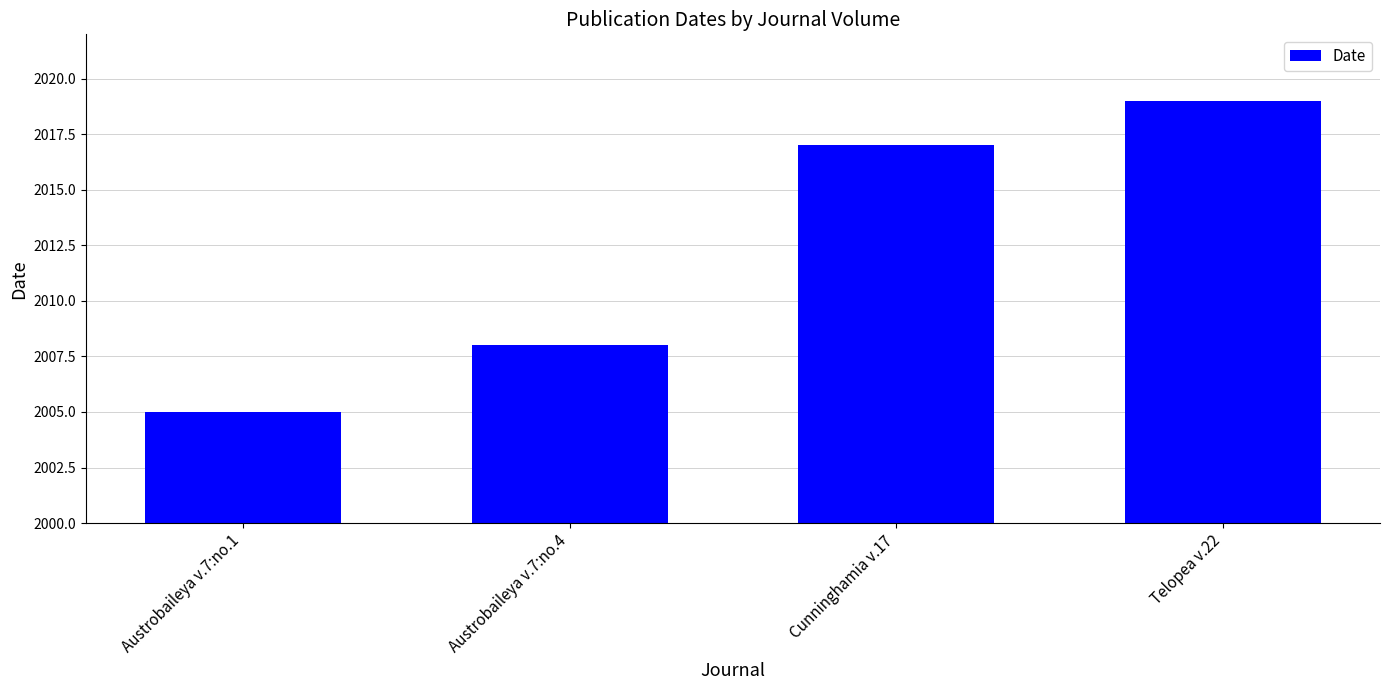

How many values are between 2008 and 2019?

3